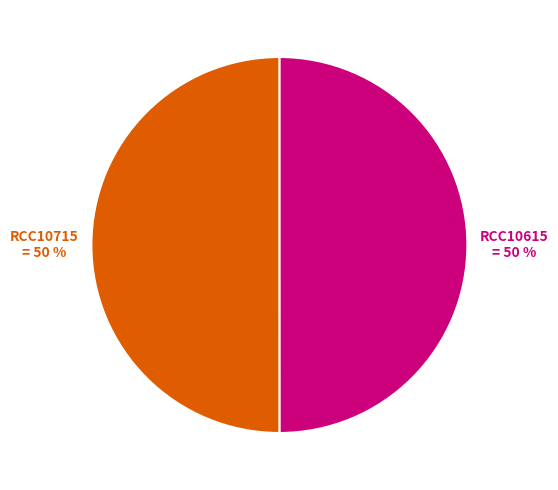

Count the number of slices in the pie.

2